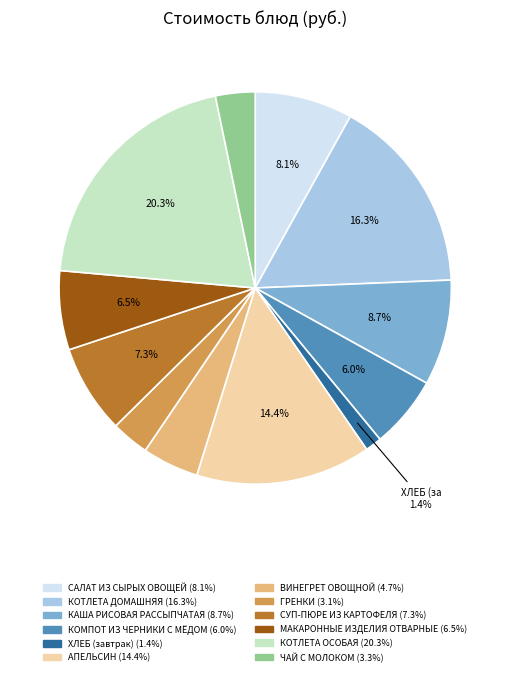

Is there a majority slice in this chart?

No